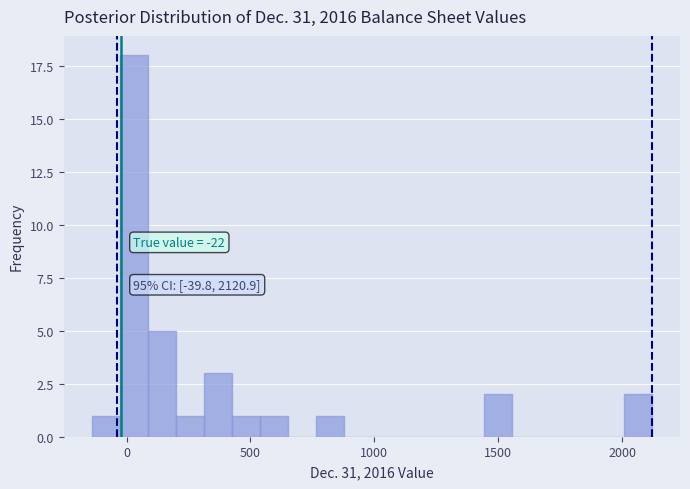

Around what value on the x-axis is the tallest bar? Give the approximate position of its centre, as read against the axis.

50